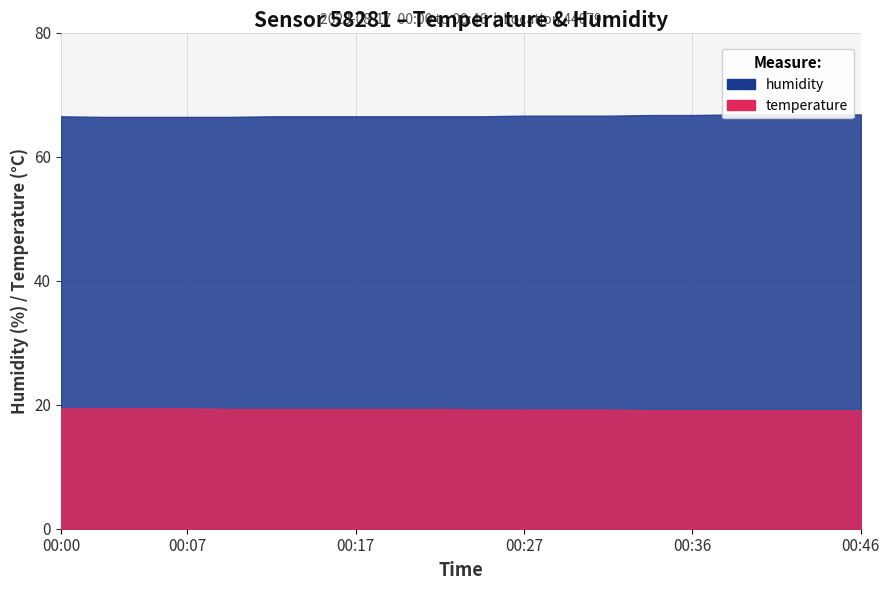

Does the chart have visible grid lines?

Yes